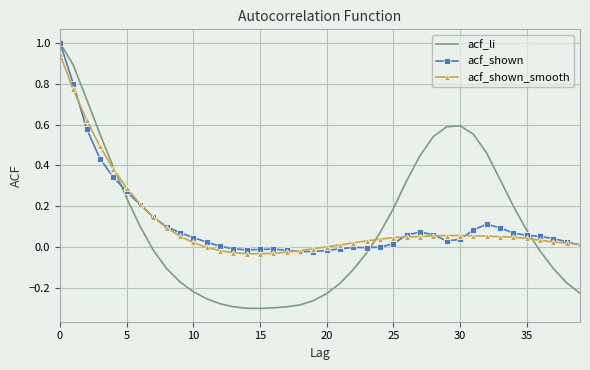

What is the maximum value shown in the chart?

1.0